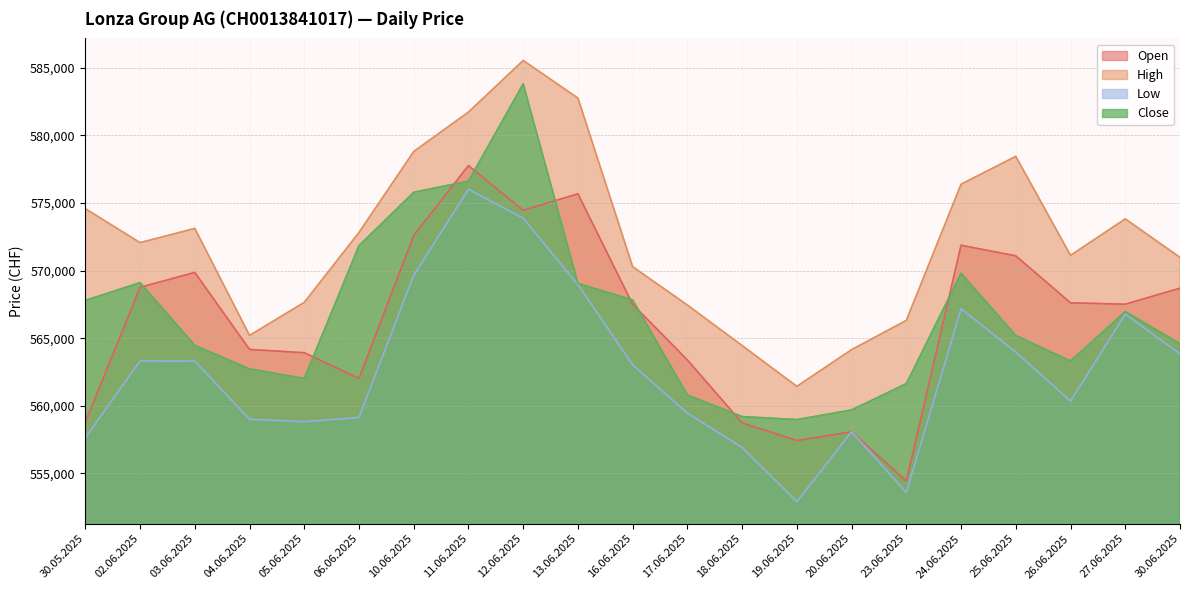

True or false: Open has more than 2 points higher than both neighbors.

True